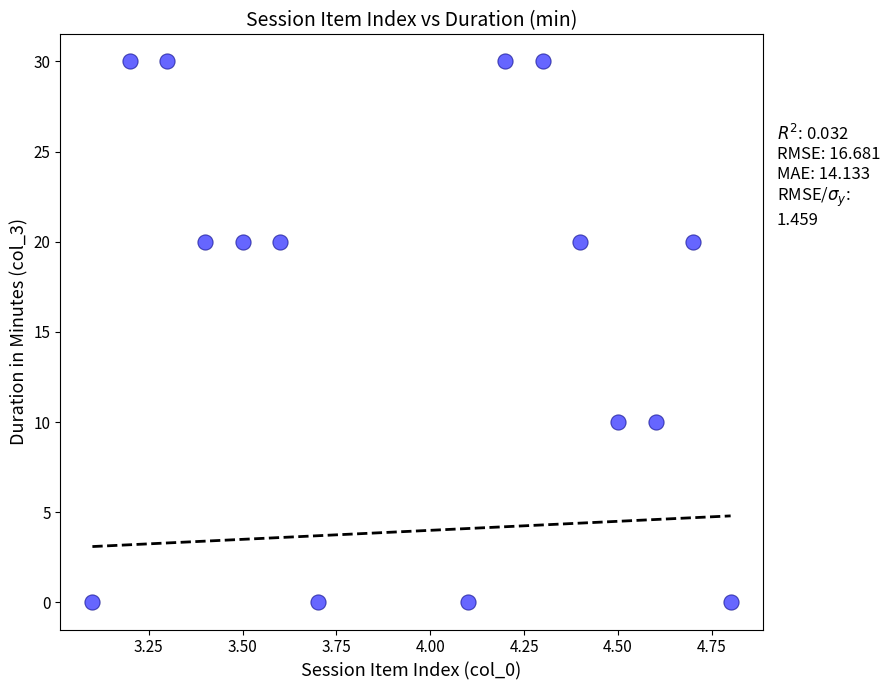

What is the range of Y values (max minus min)?

30